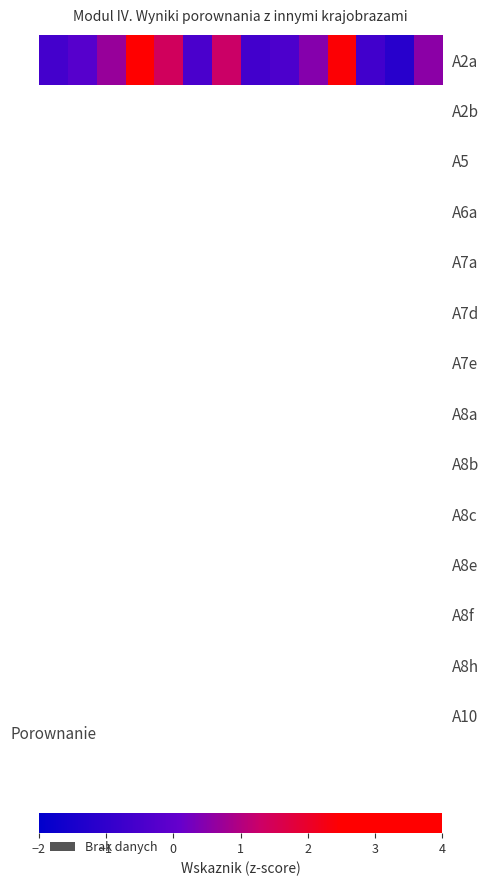

How many categories are shown in the chart?

14